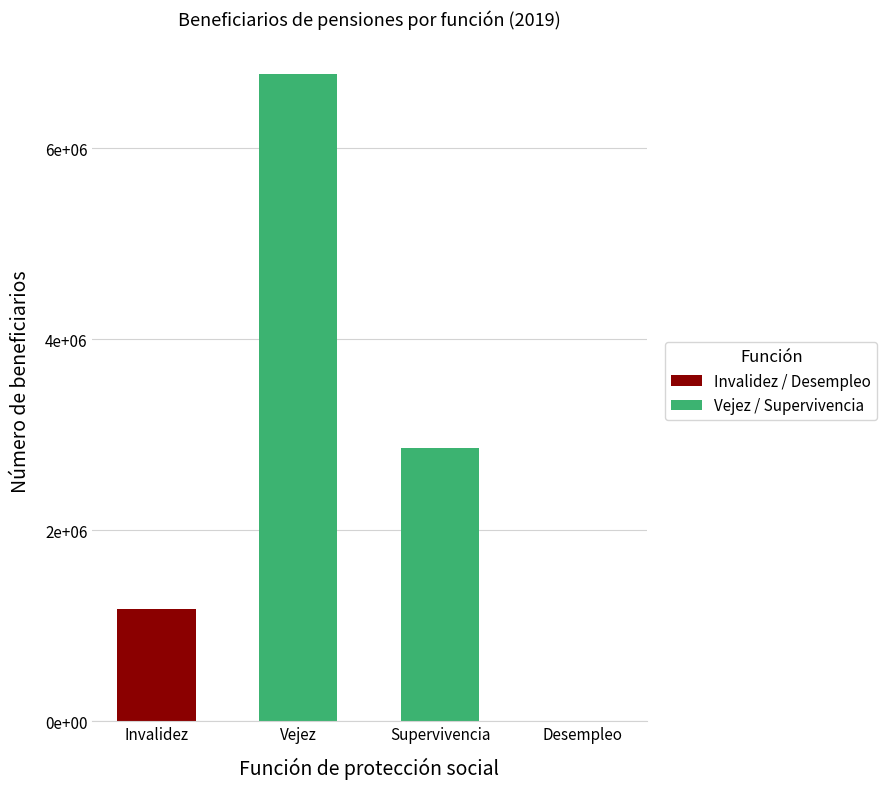

What is the label of the 2nd bar from the left?

Vejez